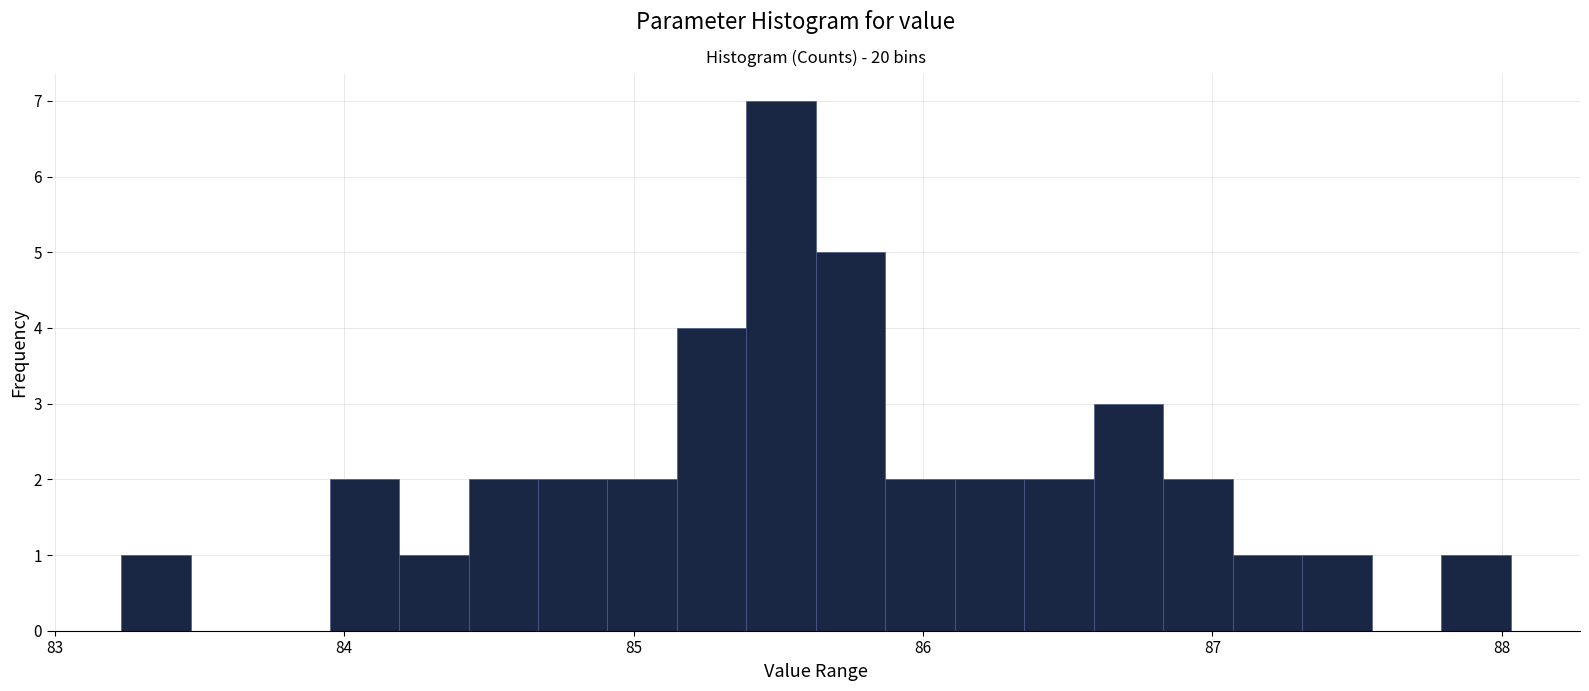

Around what value on the x-axis is the tallest bar? Give the approximate position of its centre, as read against the axis.

85.5